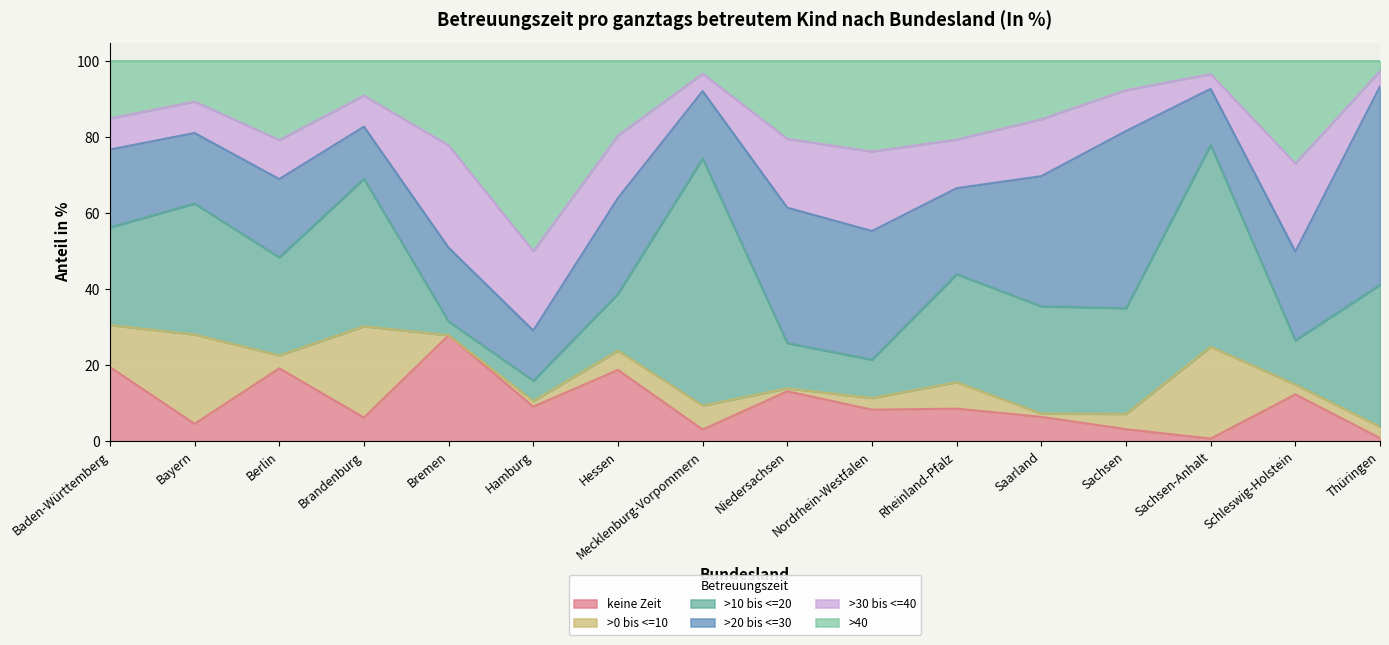

What is the sum of all keine Zeit values?

162.1